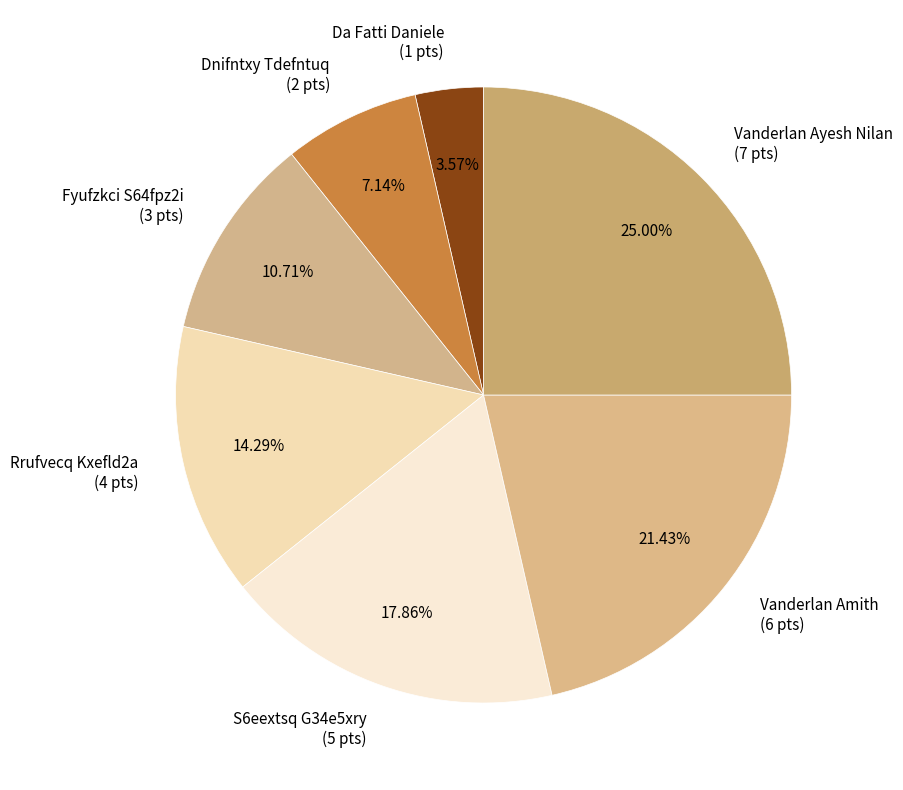

Approximately how many times larger is the value at Dnifntxy Tdefntuq compared to Fyufzkci S64fpz2i?

0.7